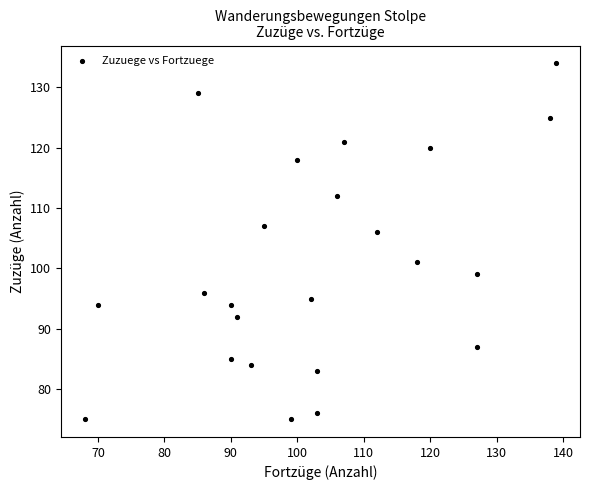

What is the range of Y values (max minus min)?

59